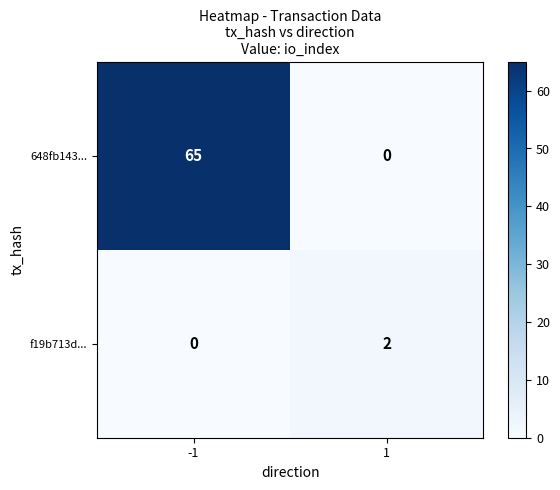

What is the difference between the 648fb143... values at -1 and 1?

65